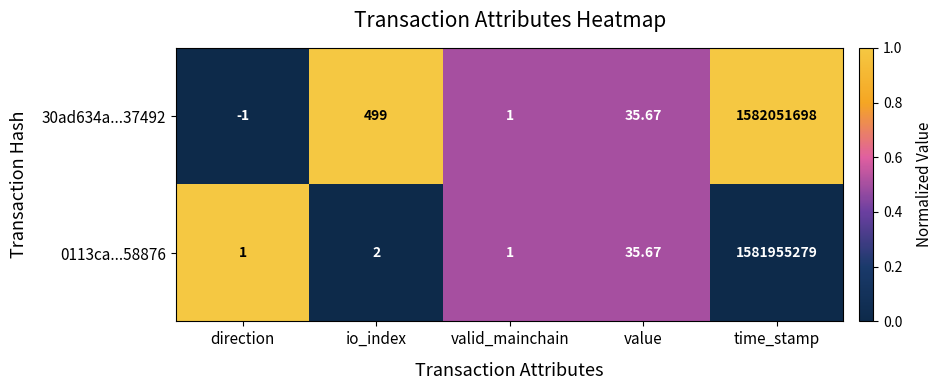

What is the greatest value displayed?

1582051698.0